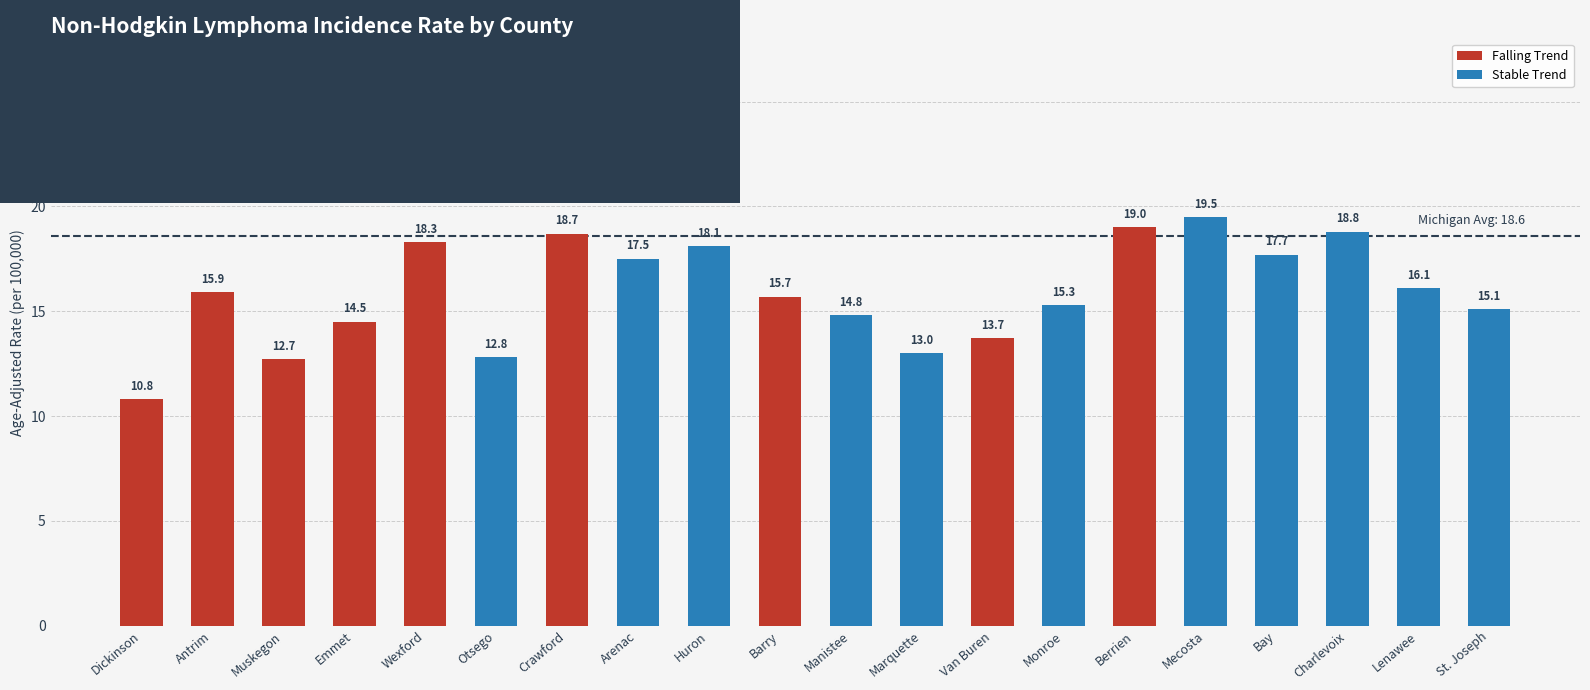

Which label corresponds to the largest value in the chart?

Mecosta